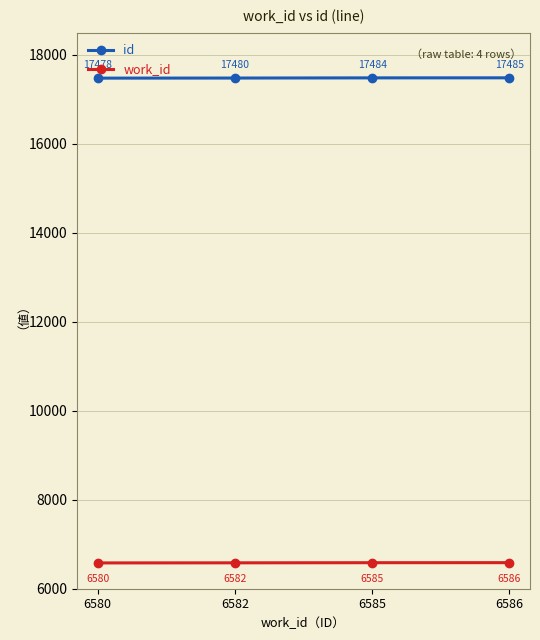

Does the chart have visible grid lines?

Yes